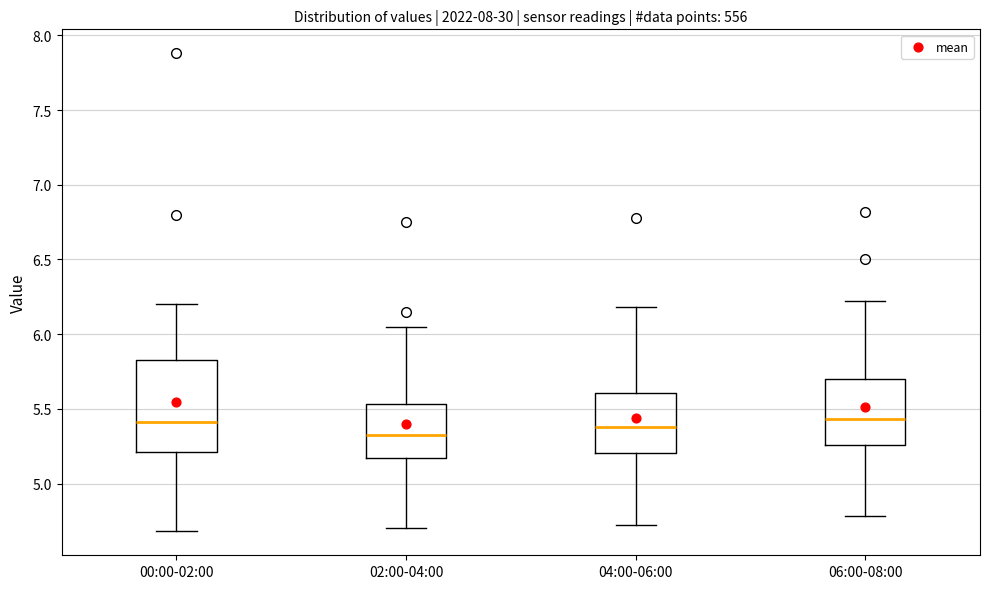

Reading left to right, transcribe this box plot: for each box, give where its median line is, the range the box spans, and where its two whiskers end, as read against the y-axis. The values are not printed on the chart, so give them approximately, as read against the axis.

00:00-02:00: median 5.40, box 5.20 to 5.85, whiskers 4.70 to 6.20
02:00-04:00: median 5.35, box 5.15 to 5.55, whiskers 4.70 to 6.05
04:00-06:00: median 5.40, box 5.20 to 5.60, whiskers 4.70 to 6.20
06:00-08:00: median 5.45, box 5.25 to 5.70, whiskers 4.80 to 6.20